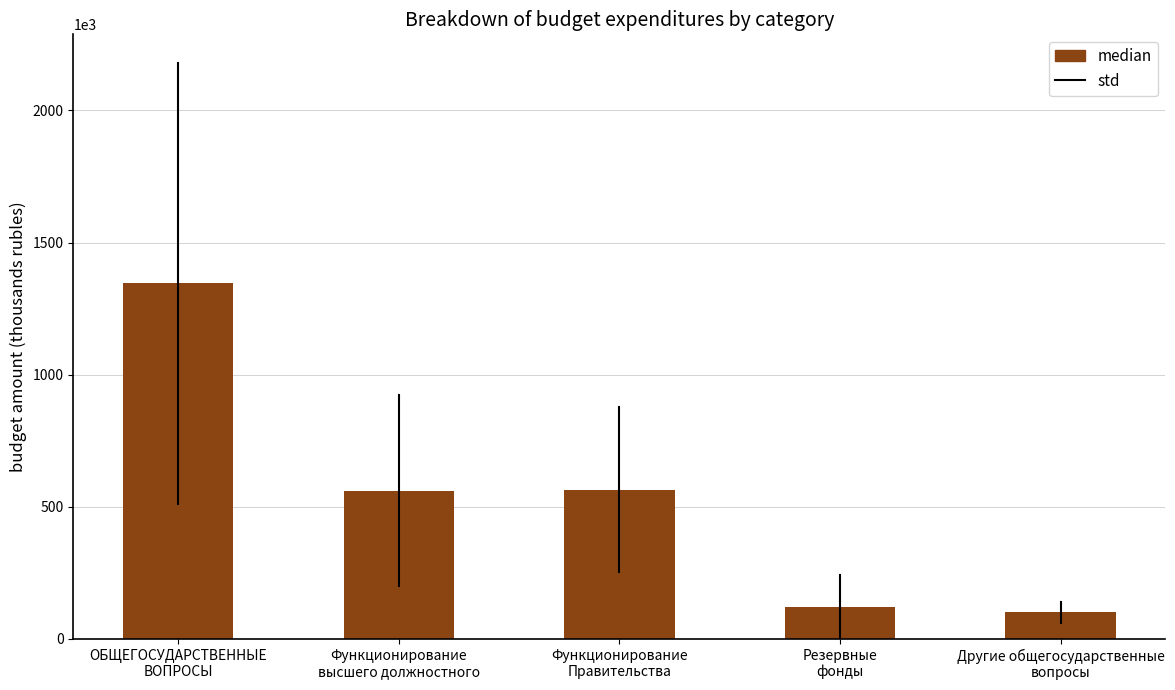

What is the value of the 4th bar from the left?

120000